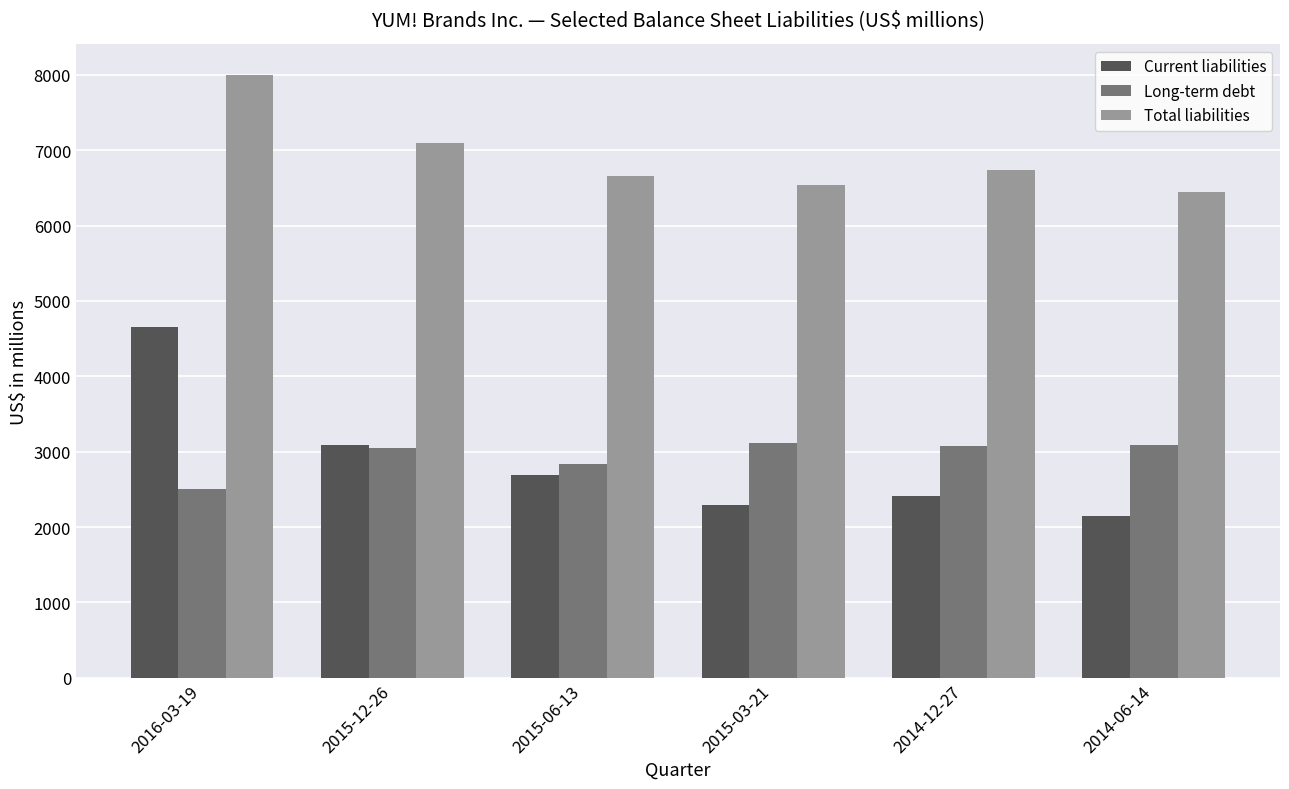

What is the difference between the maximum and minimum values in the Total liabilities series?

1556